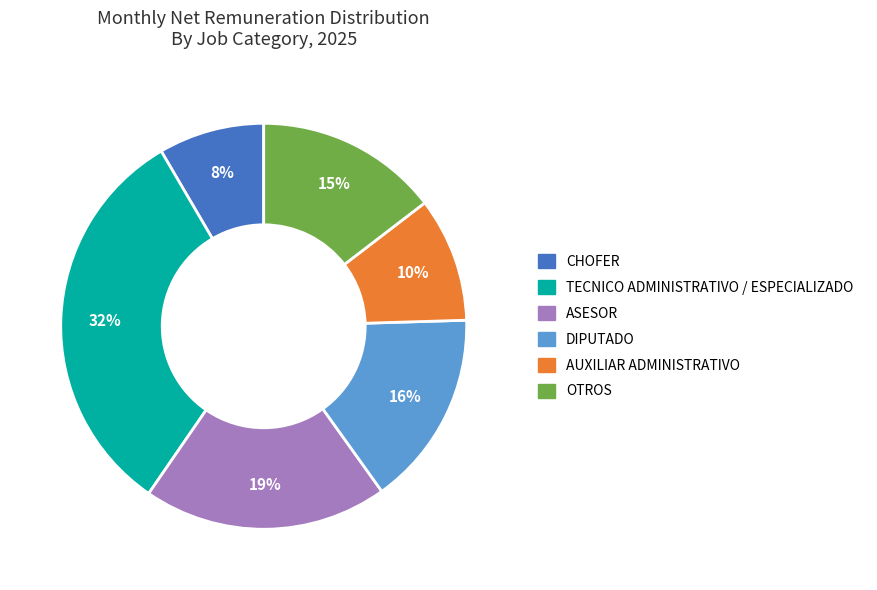

To the nearest percent, what is the average slice percentage?

17%